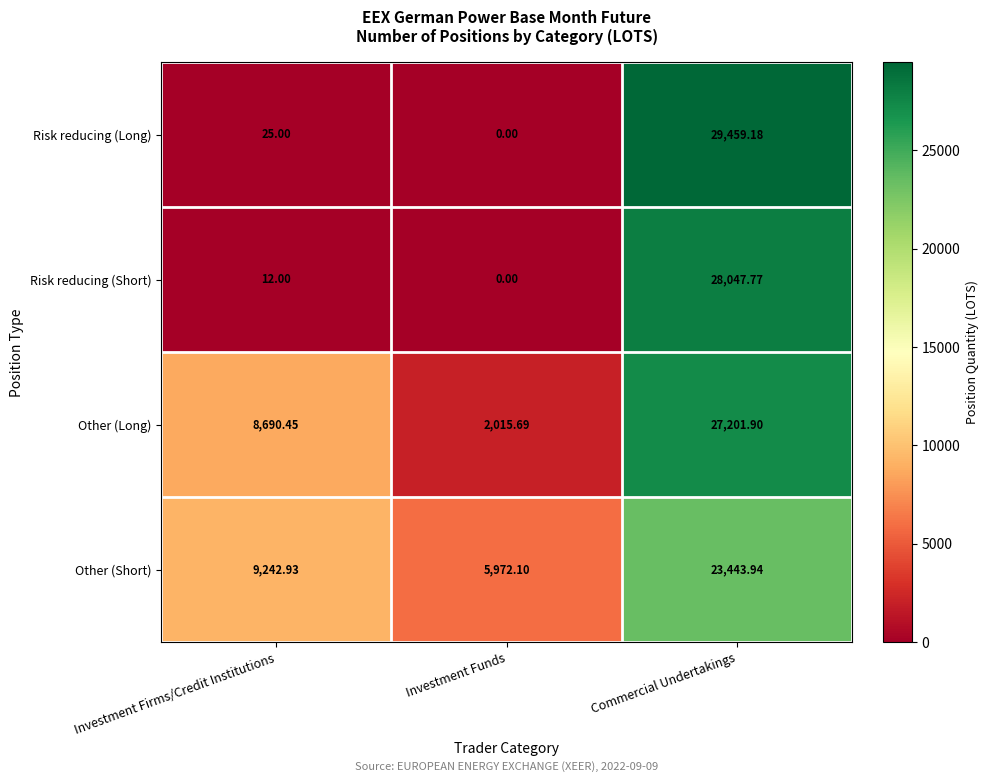

Which series has the widest spread of values?

Risk reducing (Long)